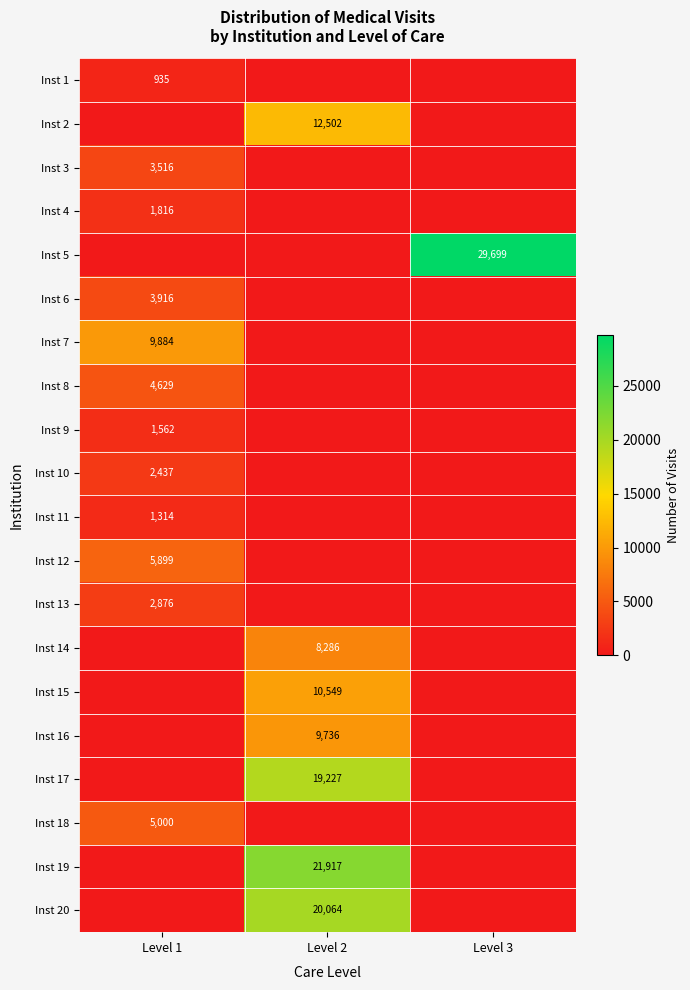

The Inst 18 series shows 5000 at Level 1. True or false?

True